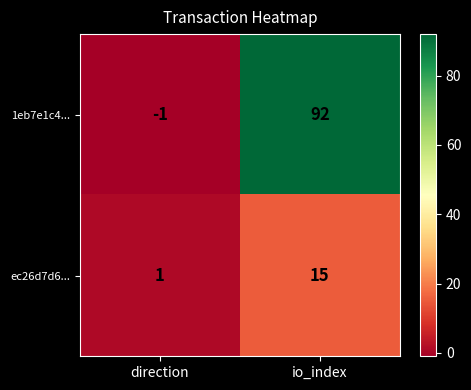

Which series has the largest total across all categories?

1eb7e1c4...